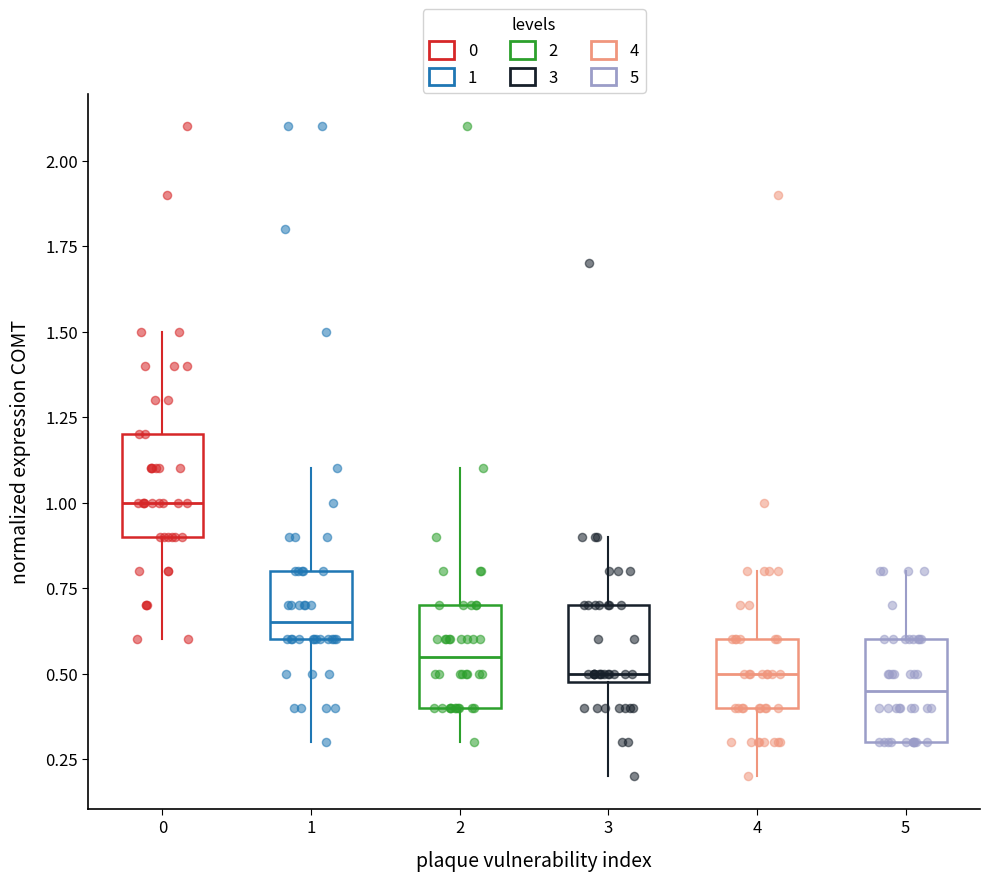

Reading left to right, transcribe this box plot: for each box, give where its median line is, the range the box spans, and where its two whiskers end, as read against the y-axis. The values are not printed on the chart, so give them approximately, as read against the axis.

0: median 1.00, box 0.90 to 1.20, whiskers 0.60 to 1.50
1: median 0.65, box 0.60 to 0.80, whiskers 0.30 to 1.10
2: median 0.55, box 0.40 to 0.70, whiskers 0.30 to 1.10
3: median 0.50 (just above the box's lower edge), box 0.50 to 0.70, whiskers 0.20 to 0.90
4: median 0.50, box 0.40 to 0.60, whiskers 0.20 to 0.80
5: median 0.45, box 0.30 to 0.60, whiskers 0.30 to 0.80